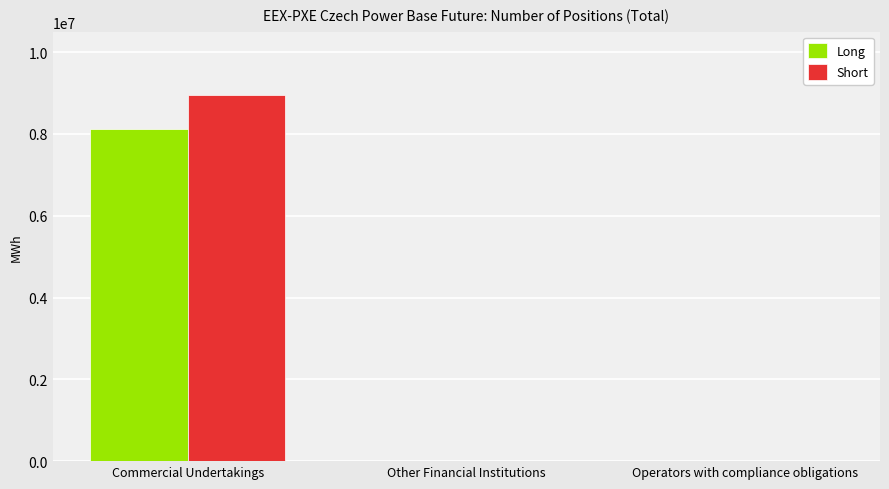

The value of Short at Commercial Undertakings is 8954766. True or false?

True